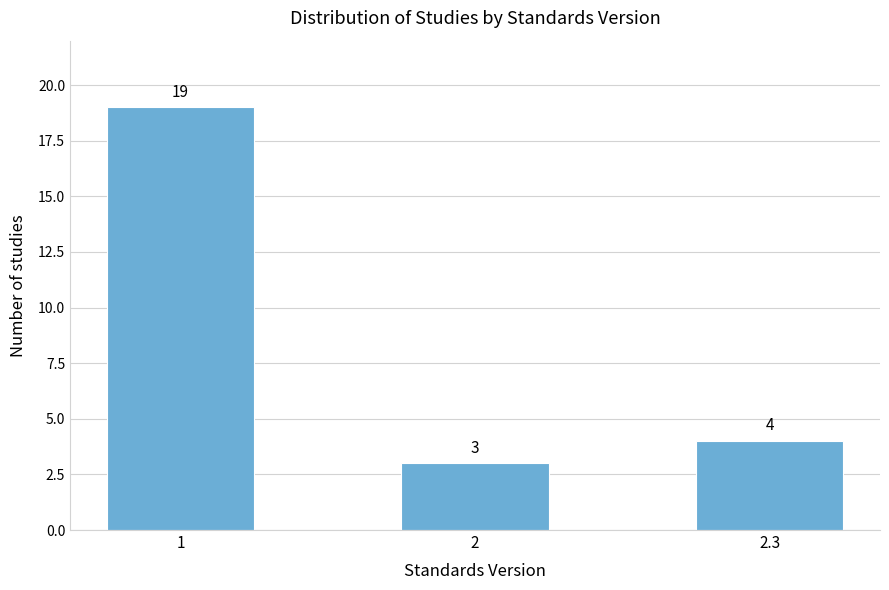

Reading right to left, what are all the values shown in this chart?

2.3=4	2=3	1=19